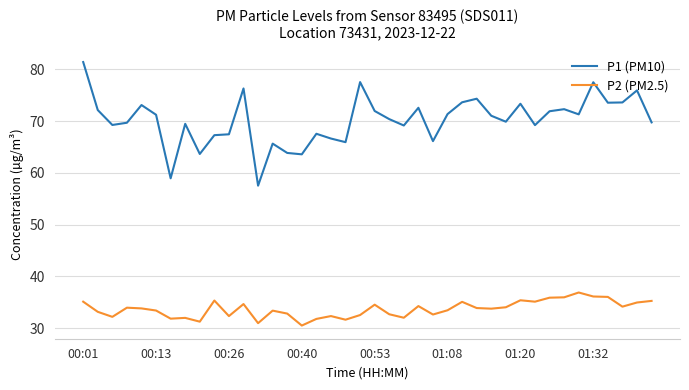

Which series has the widest spread of values?

P1 (PM10)